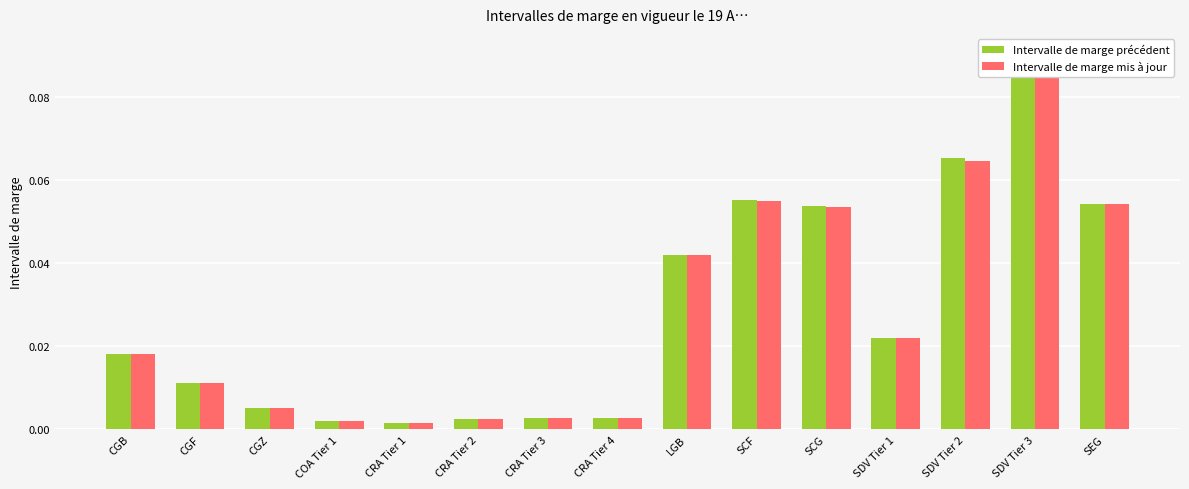

What is the label of the 3rd bar from the left?

CGZ